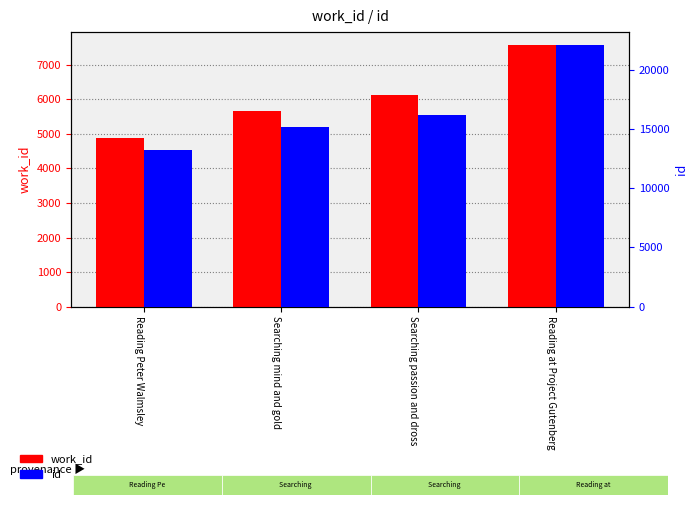

What is the total value across all series at Searching passion and dross?

22327